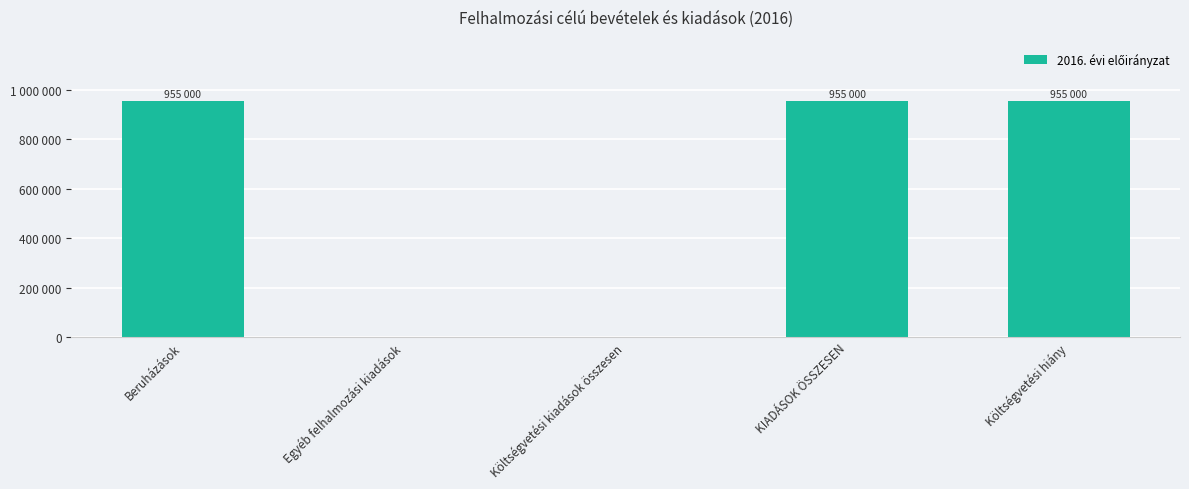

What is the label of the 4th bar from the right?

Egyéb felhalmozási kiadások